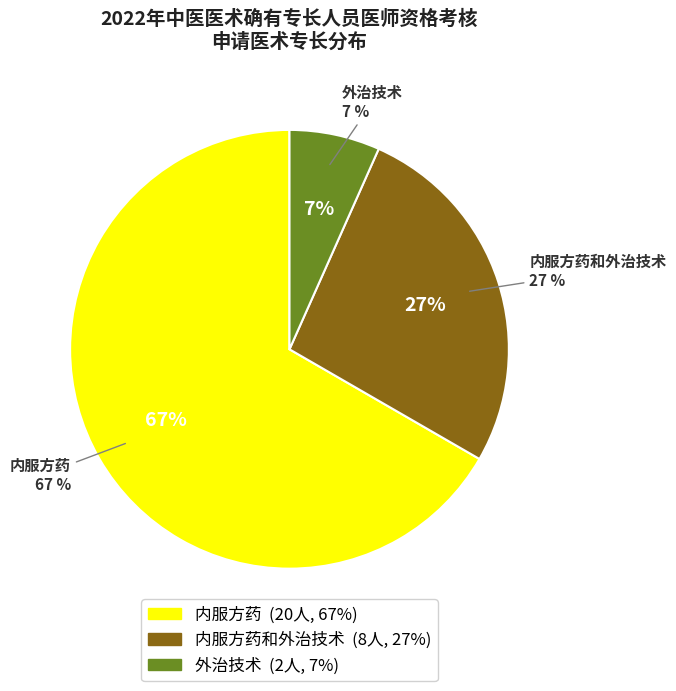

What is the ratio of the value at 外治技术 to the value at 内服方药和外治技术?

0.2